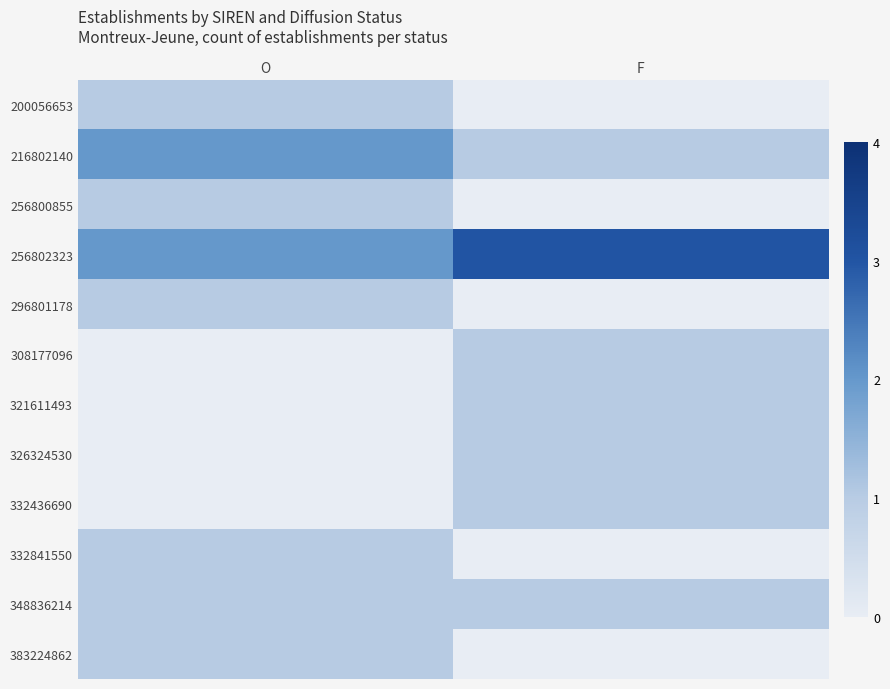

What is the total value across all series at F?

9